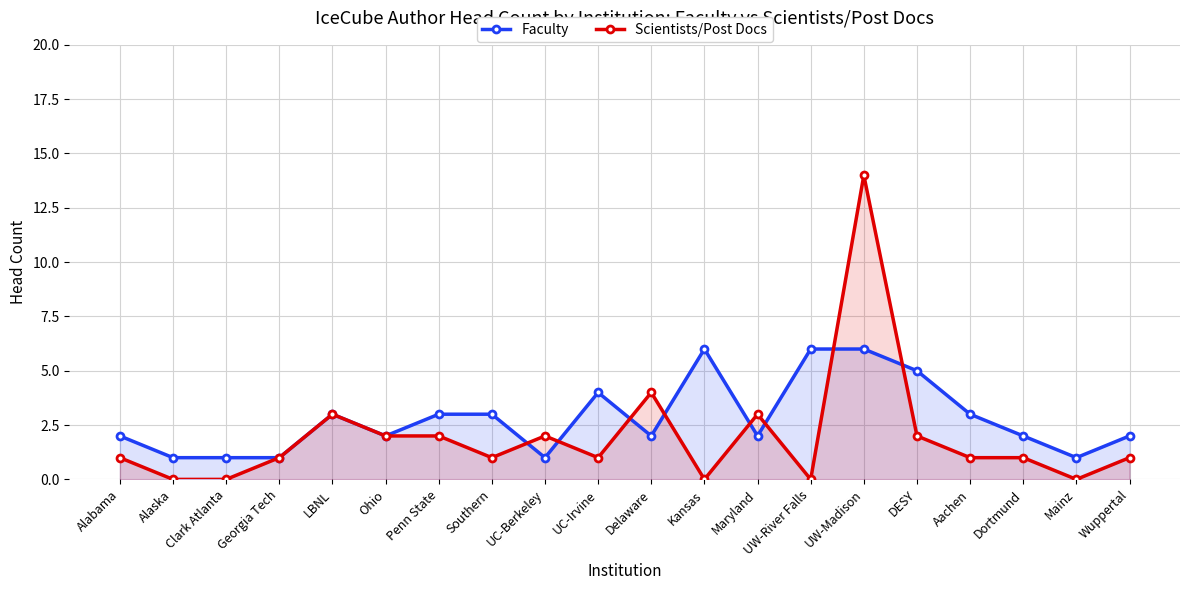

What is the sum of the Faculty values at UW-River Falls and Georgia Tech?

7